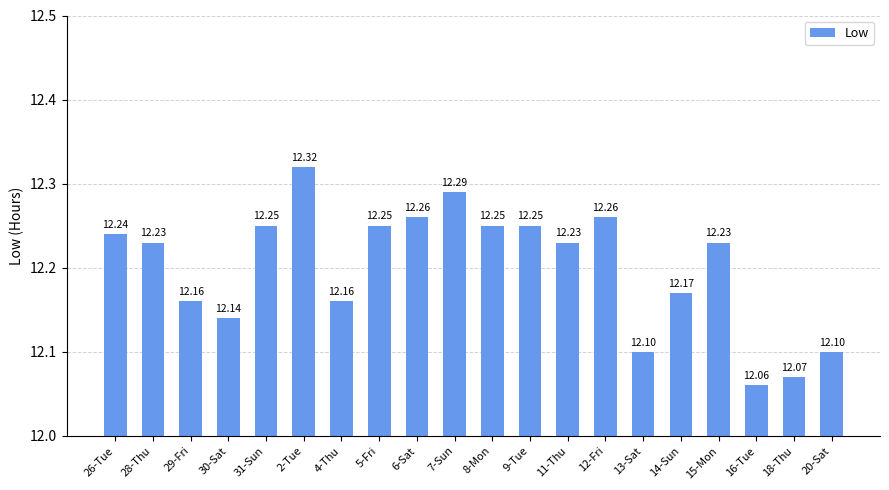

Approximately how many times larger is the value at 2-Tue compared to 5-Fri?

1.0